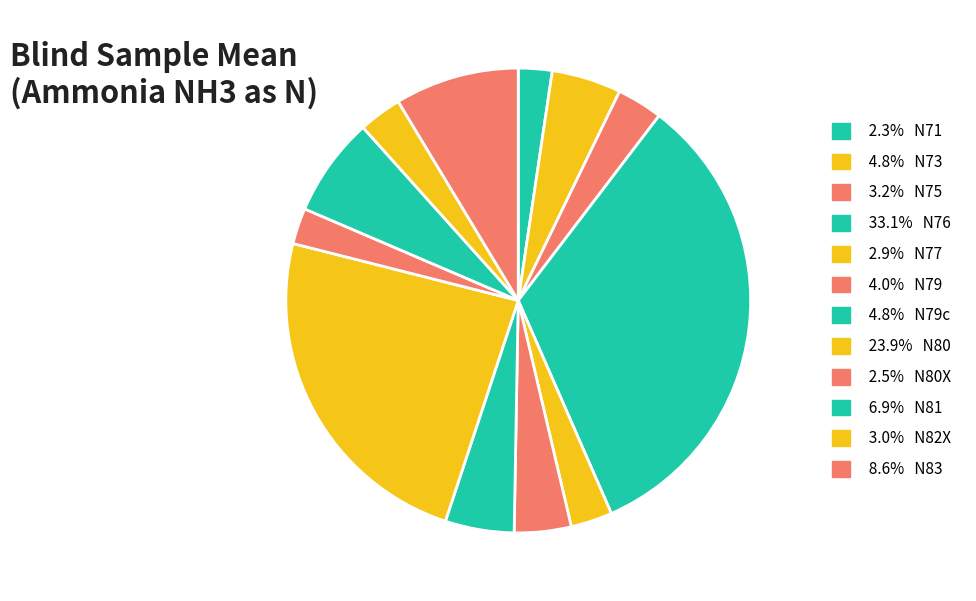

Count the number of slices in the pie.

12